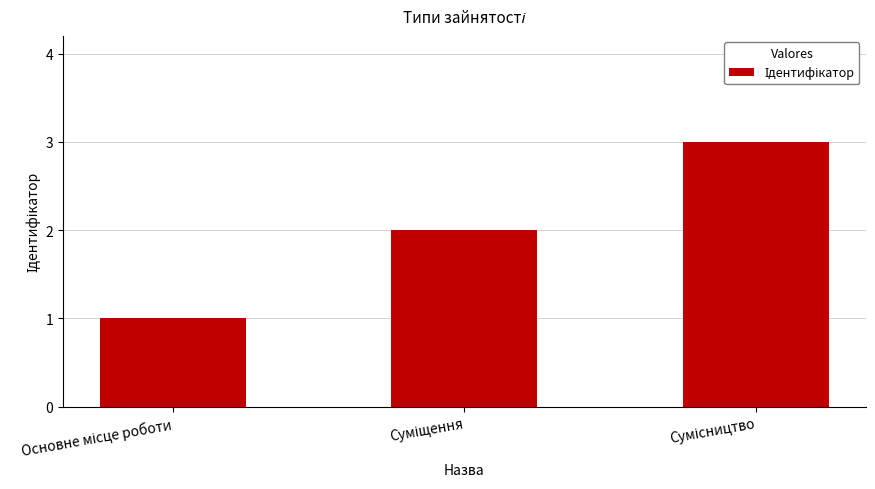

How many series are shown in this chart?

1